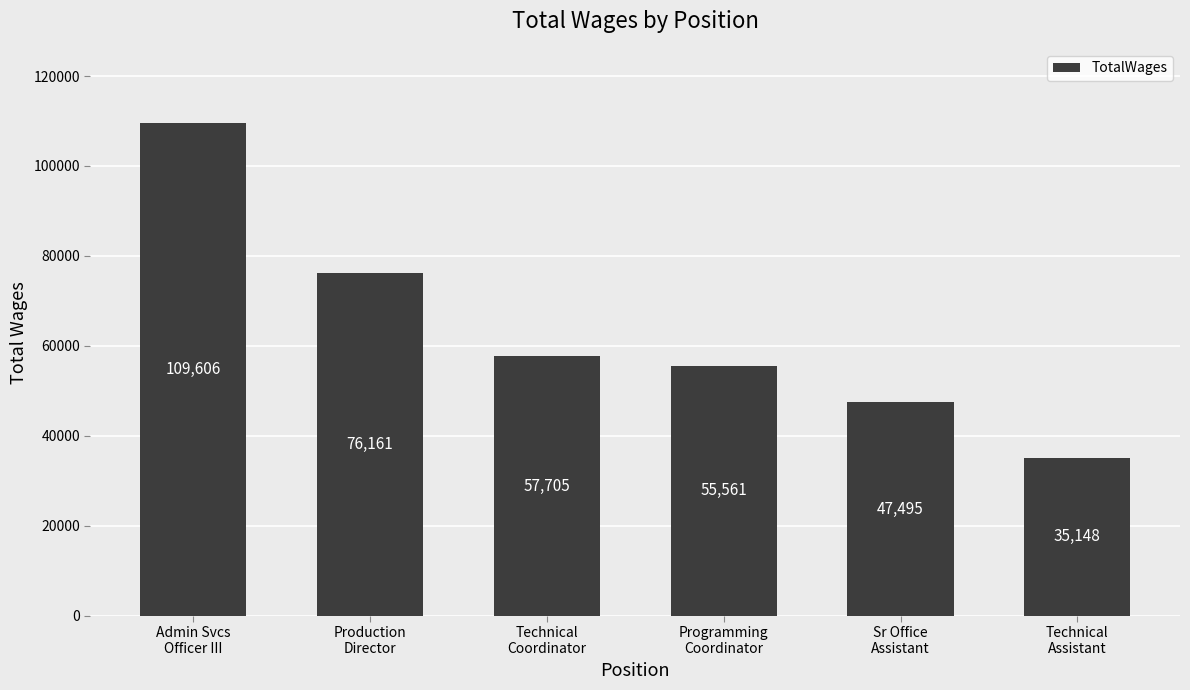

What position from the right is Programming
Coordinator?

3